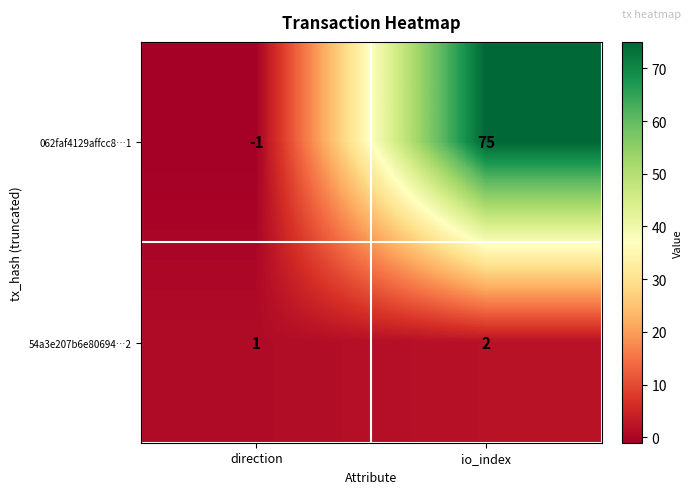

Reading right to left, list all the values displayed in this chart.

062faf4129affcc8…1: io_index=75	direction=-1
54a3e207b6e80694…2: io_index=2	direction=1